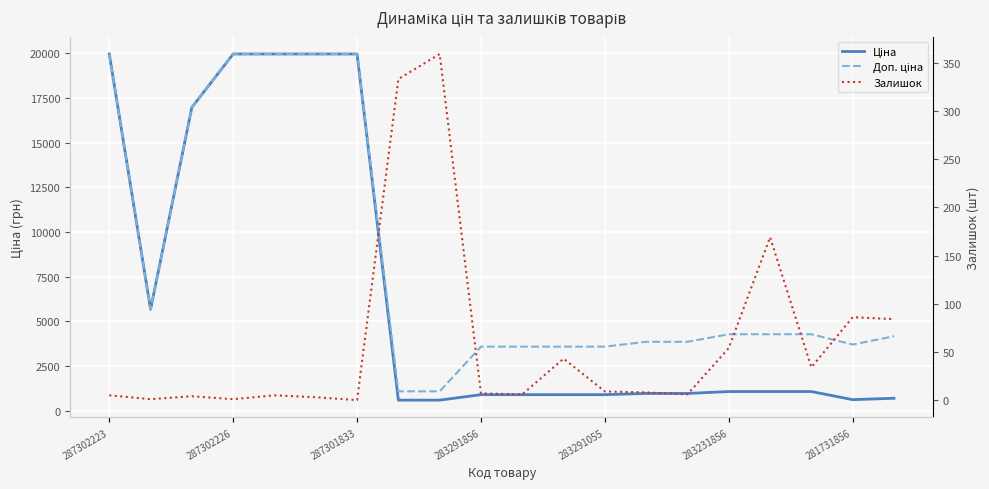

True or false: Доп. ціна and Залишок intersect in this chart.

False